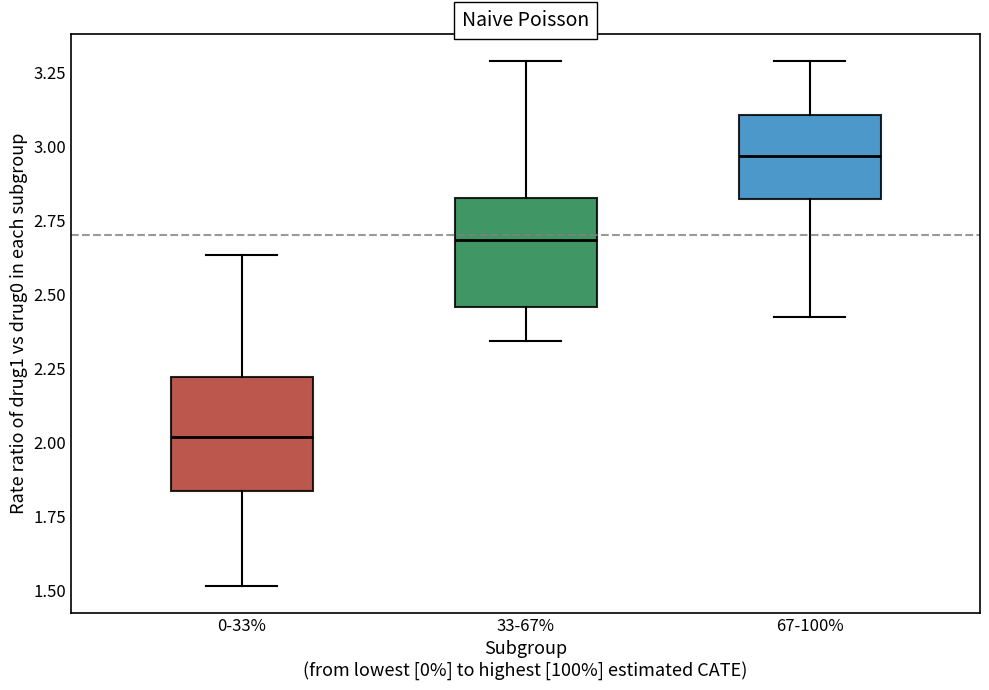

Reading left to right, transcribe this box plot: for each box, give where its median line is, the range the box spans, and where its two whiskers end, as read against the y-axis. The values are not printed on the chart, so give them approximately, as read against the axis.

0-33%: median 2.00, box 1.85 to 2.20, whiskers 1.50 to 2.65
33-67%: median 2.70, box 2.45 to 2.85, whiskers 2.35 to 3.30
67-100%: median 2.95, box 2.80 to 3.10, whiskers 2.40 to 3.30